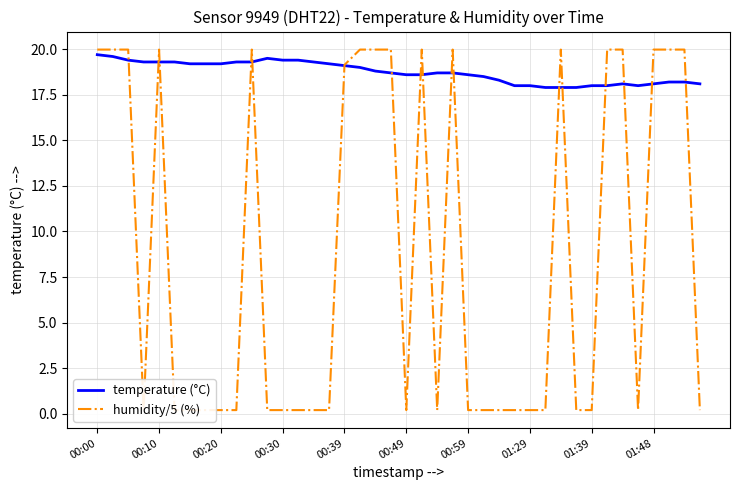

What is the minimum value shown in the chart?

0.2